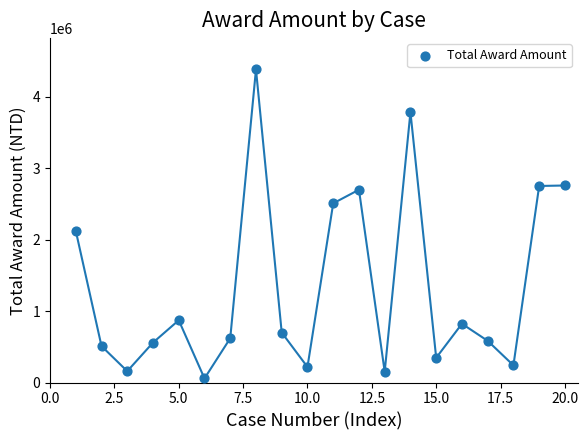

What Y value in the scatter plot is closest to 2221626?

2125000